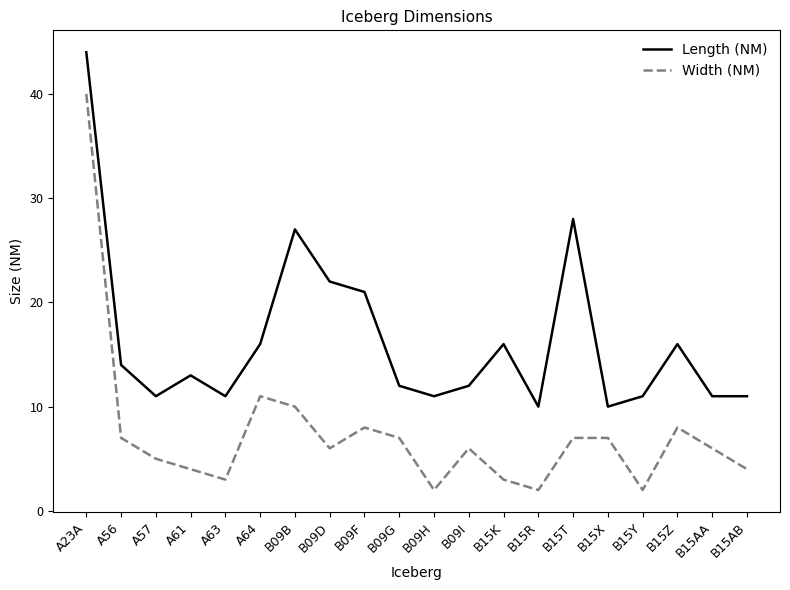

Is this an area chart (filled region under the line)?

No